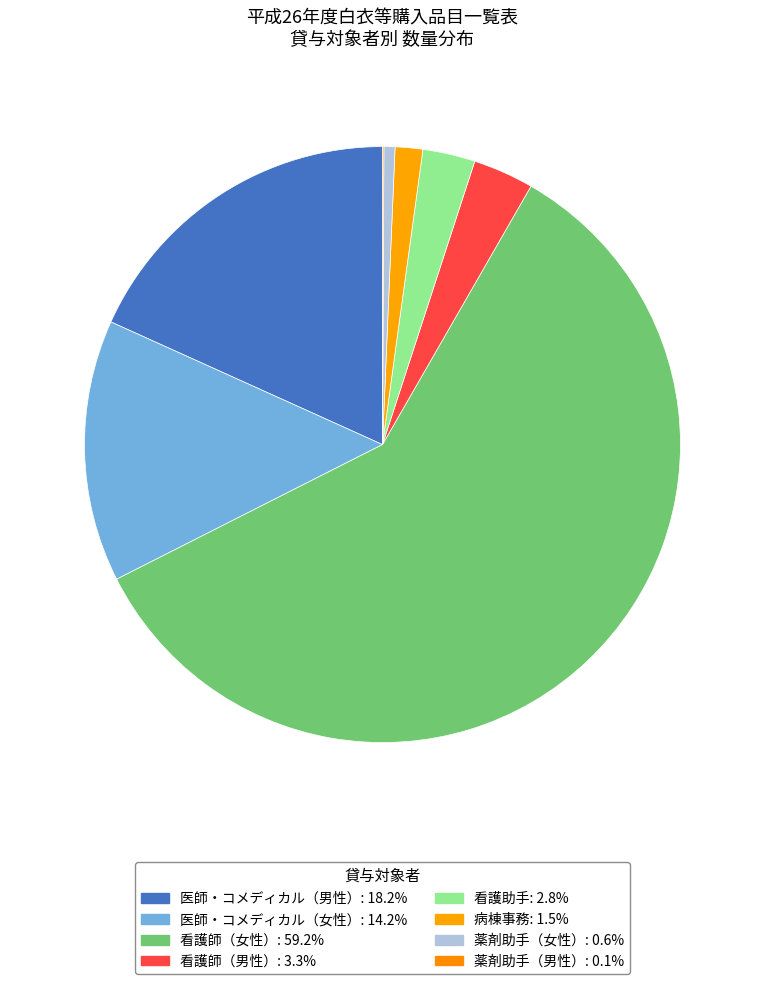

To the nearest percent, what percentage of the pie is 看護師（女性）?

59%